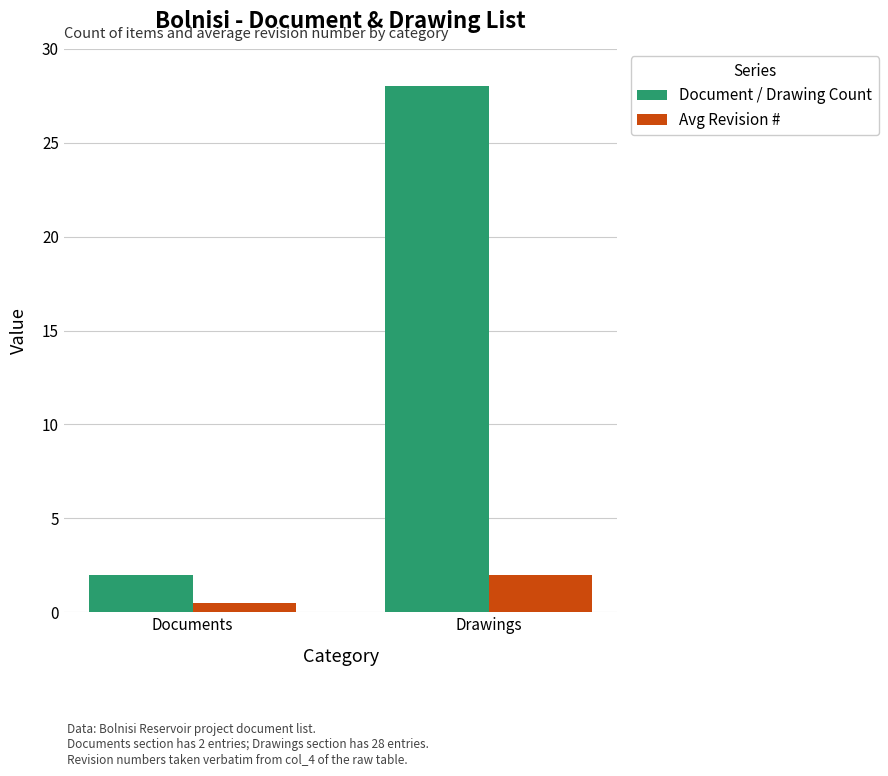

Which series has the largest total across all categories?

Document / Drawing Count